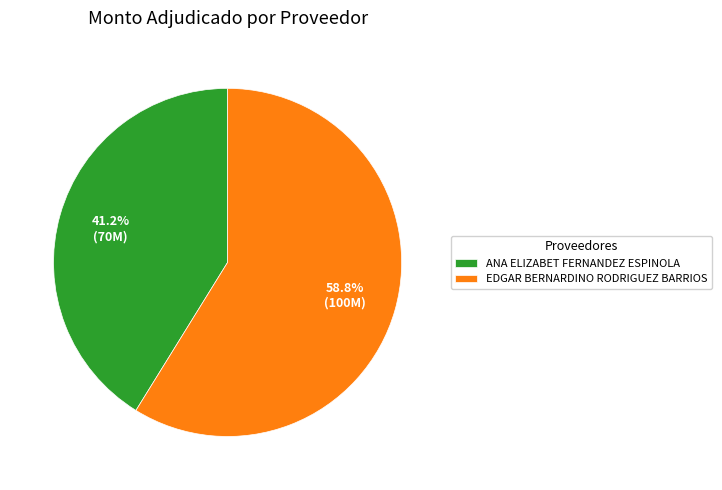

The ANA ELIZABET FERNANDEZ ESPINOLA slice represents 41% of the pie. True or false?

True